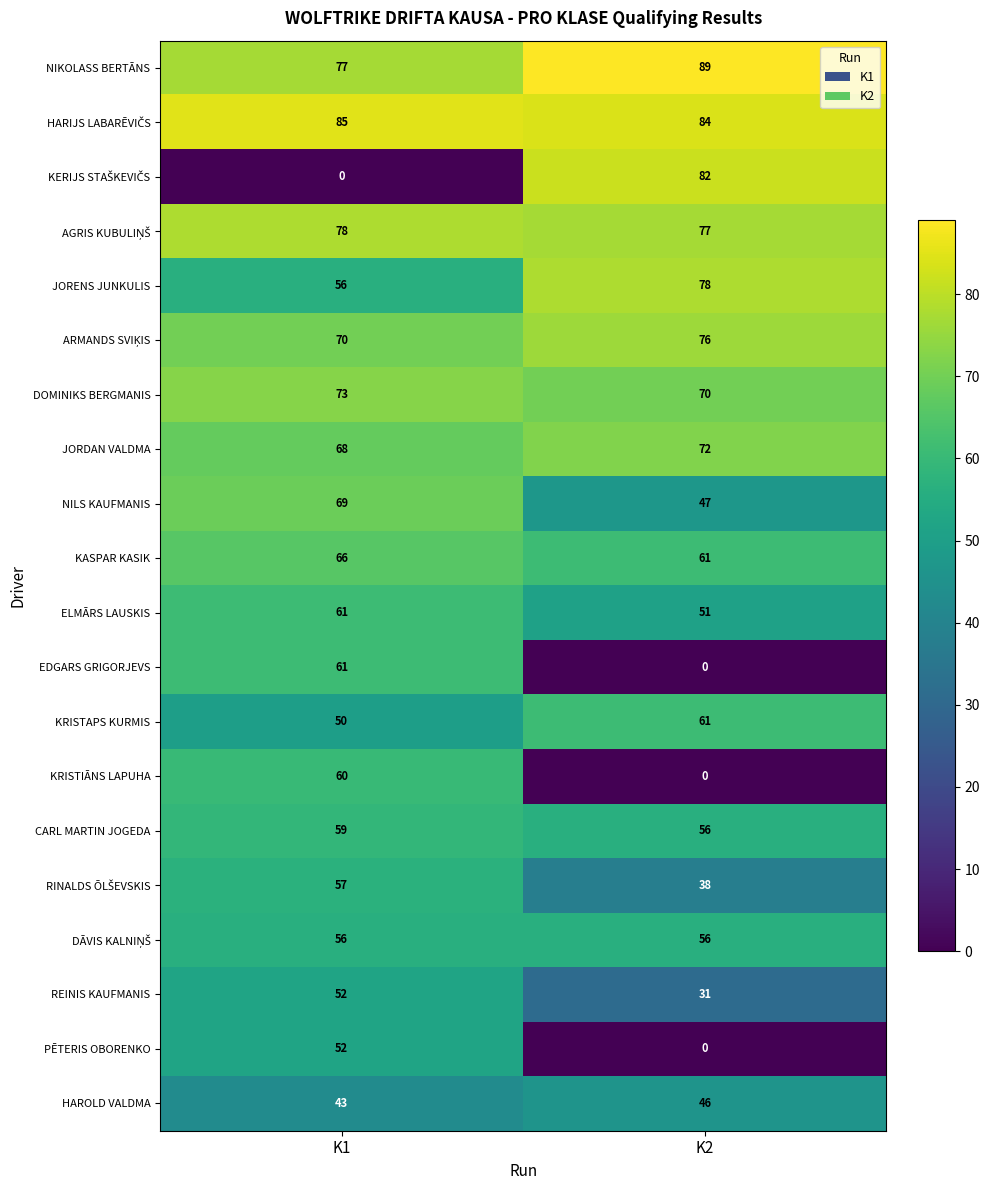

What is the difference between the highest and lowest values at K2?

89